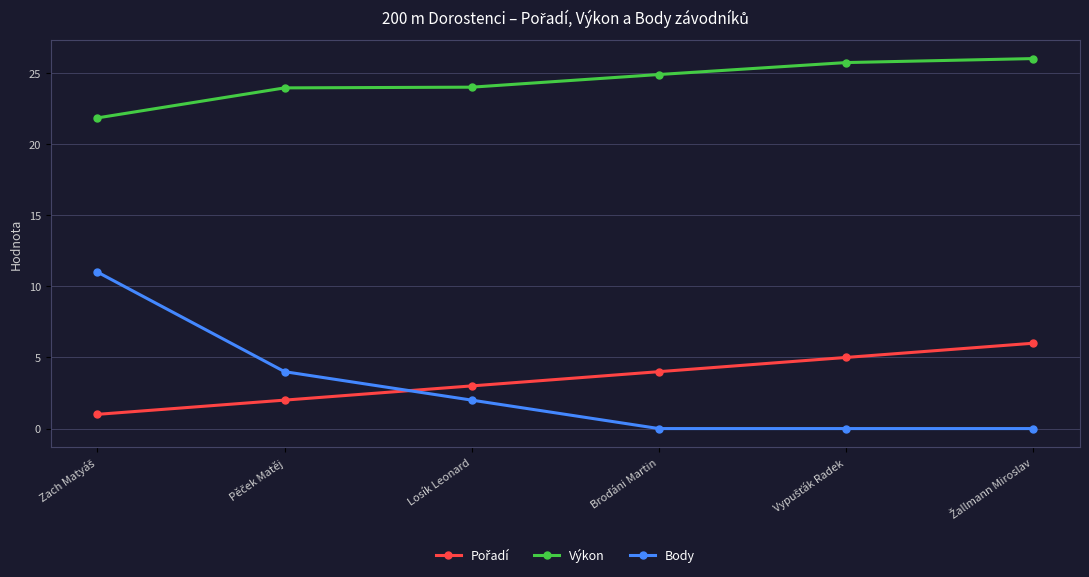

What is the difference between the second highest and second lowest values in the Výkon series?

1.8